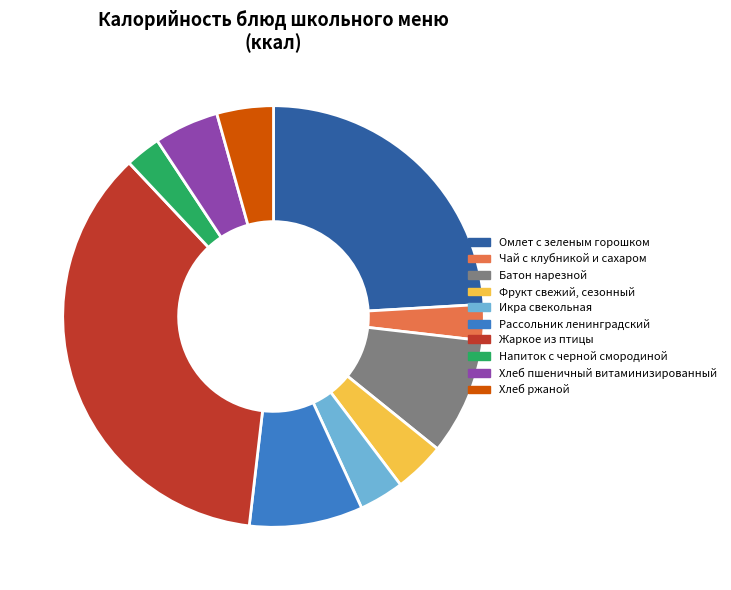

Does Жаркое из птицы represent more than half of the total?

No